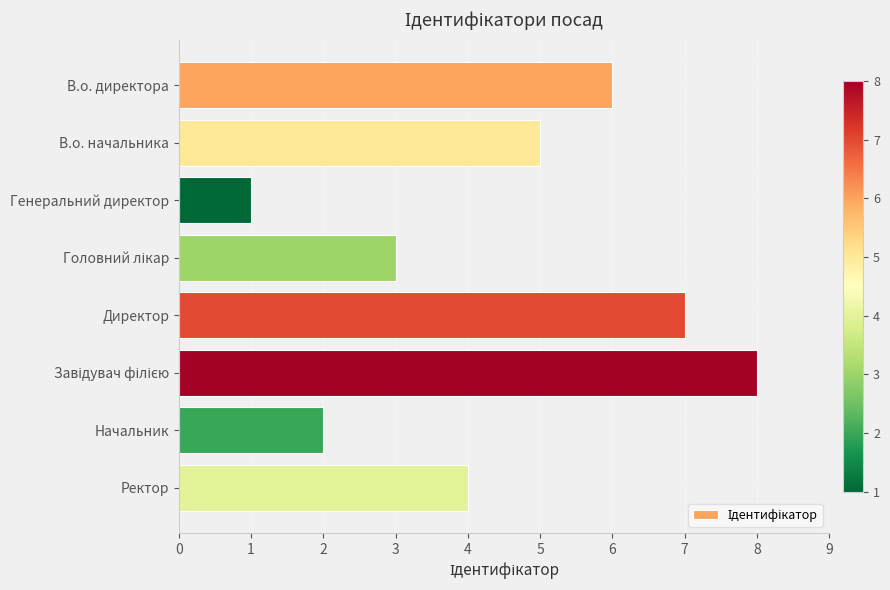

Approximately how many times larger is the value at Ректор compared to Начальник?

2.0